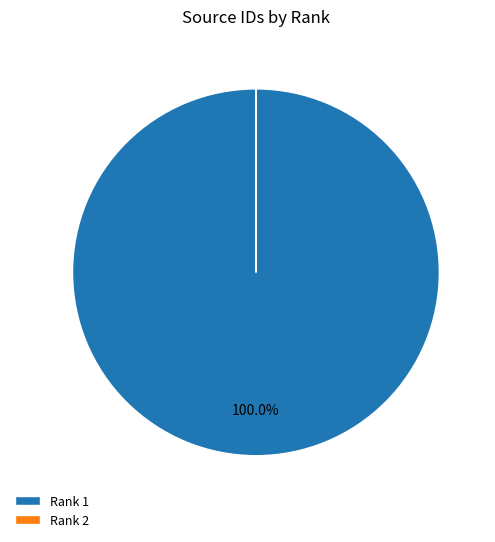

What is the majority slice?

Rank 1